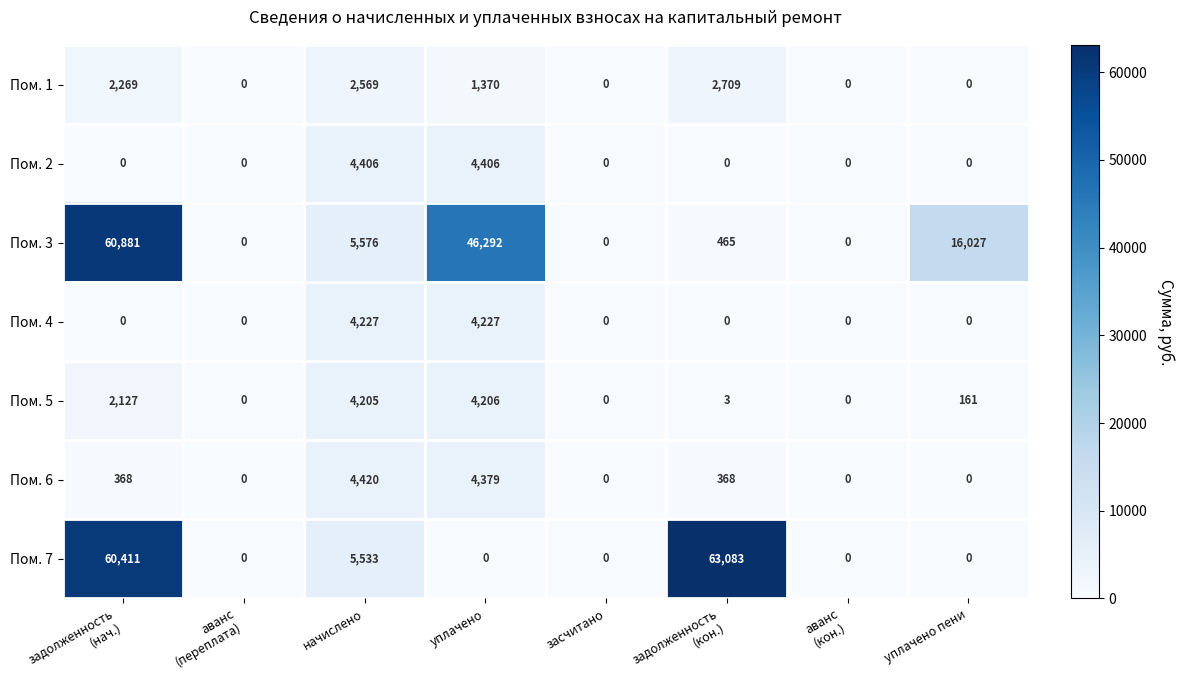

What is the greatest value displayed?

63083